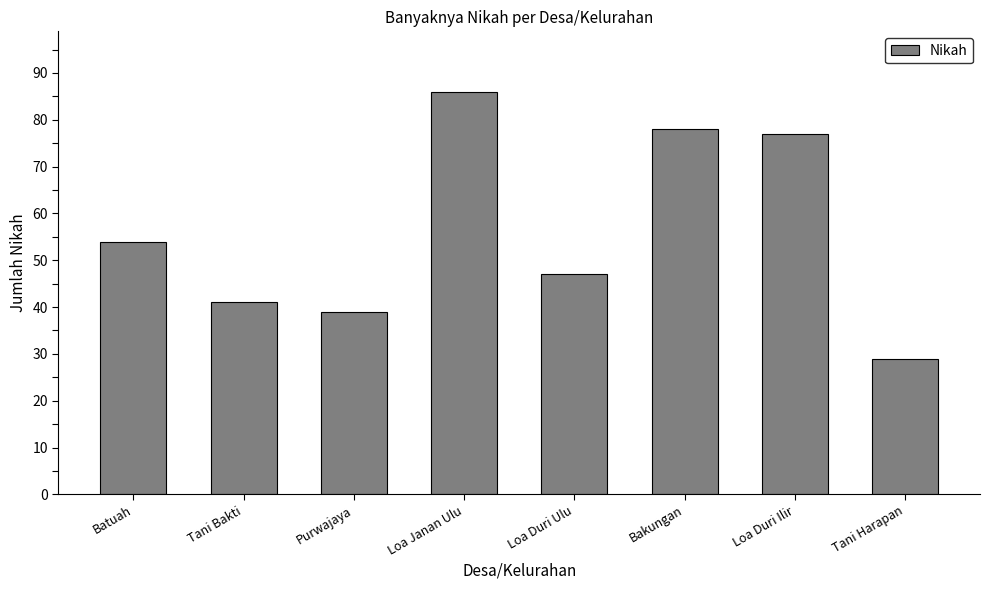

What is the sum of all values?

451